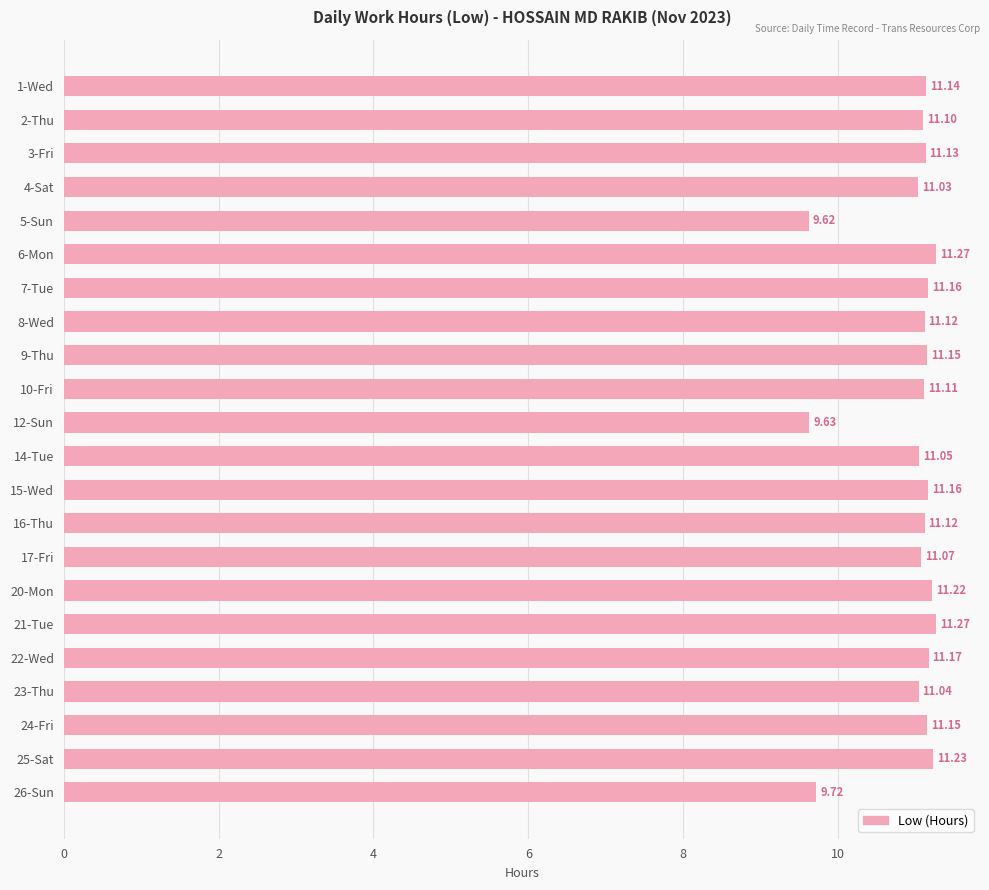

How many bars are there in total?

22